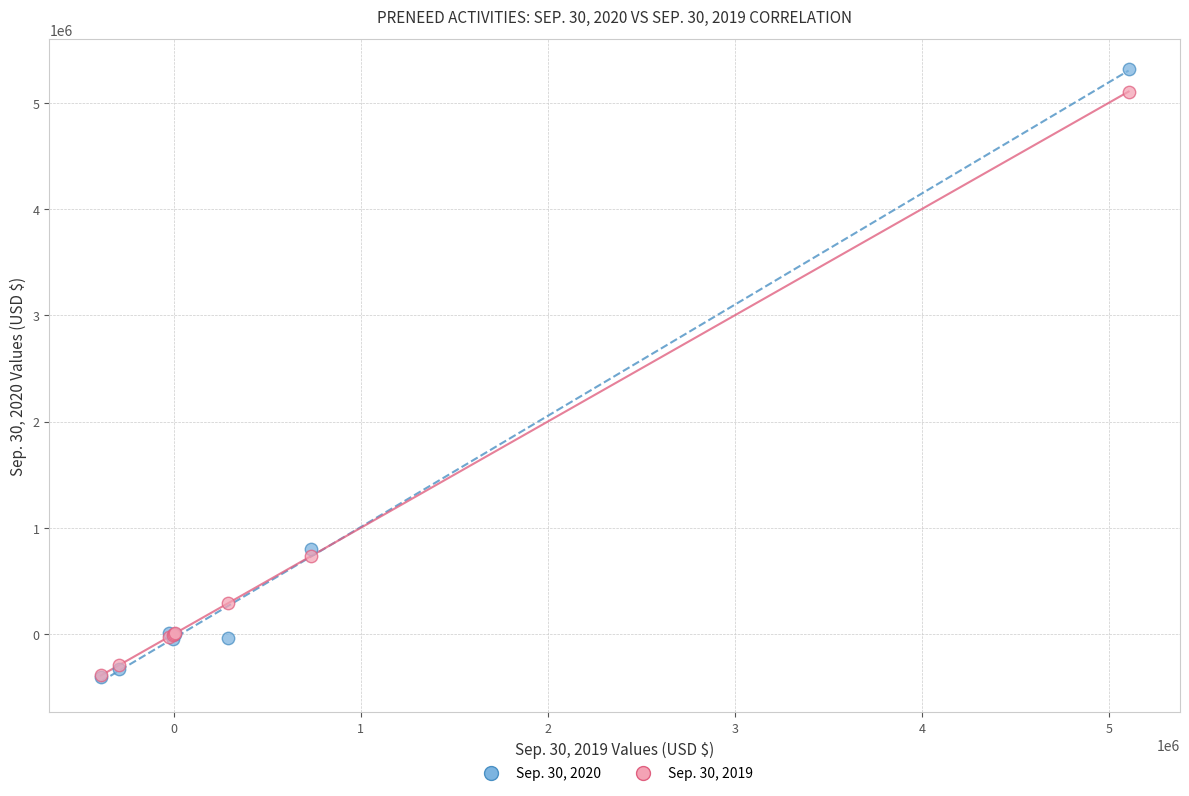

What are all the series names shown in the legend?

Sep. 30, 2020, Sep. 30, 2019